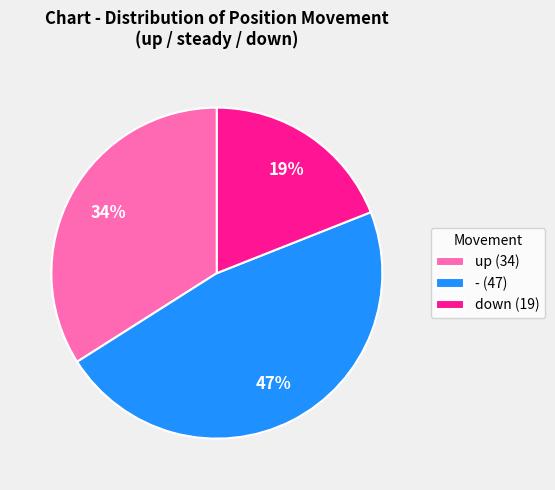

How many slices are in this pie chart?

3